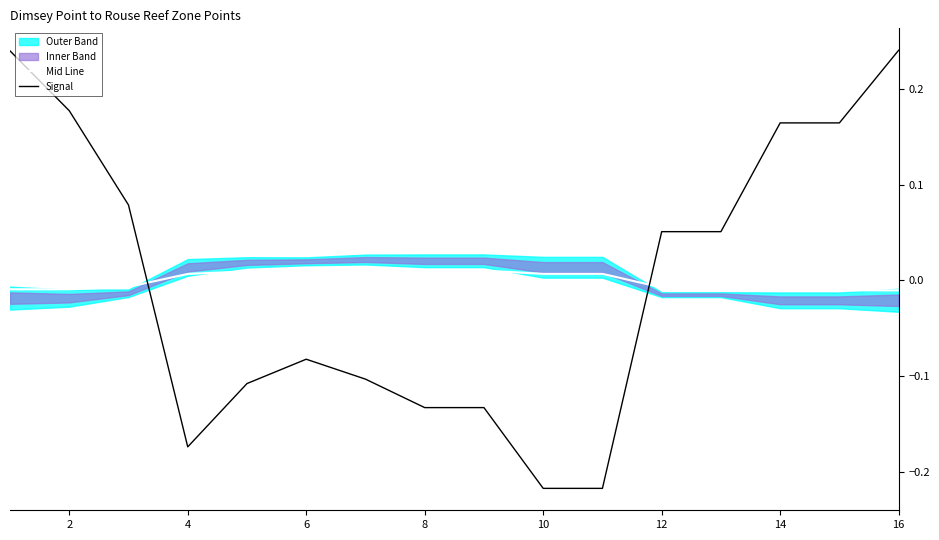

How many intersections are there between Mid Line and Signal?

2